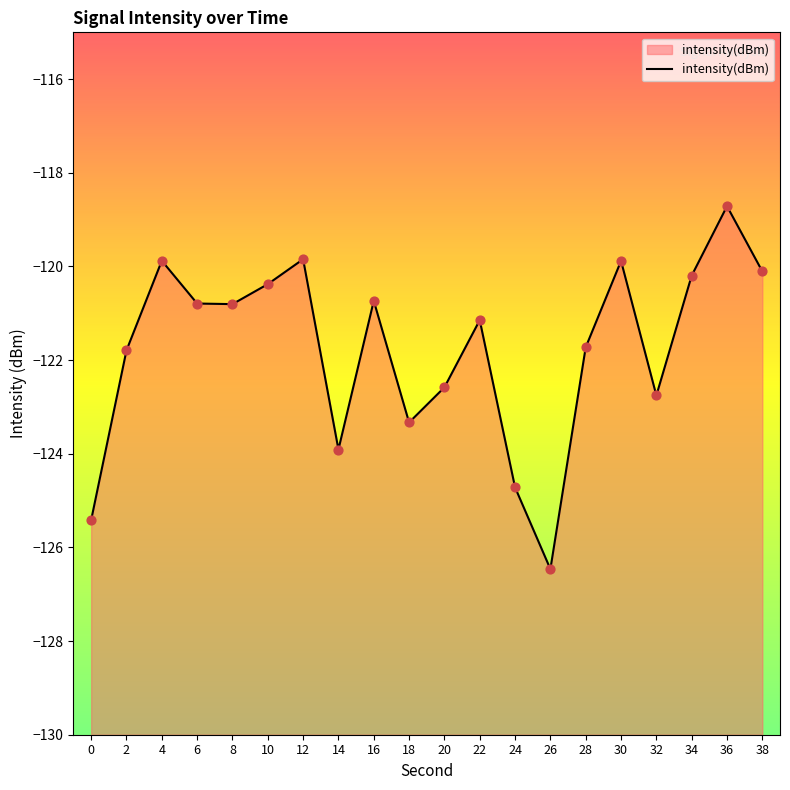

Which has a higher value, 2 or 6?

6